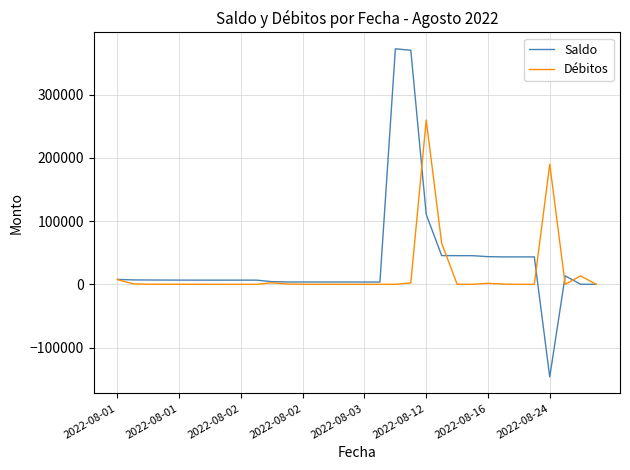

What is the minimum value shown in the chart?

-146619.9